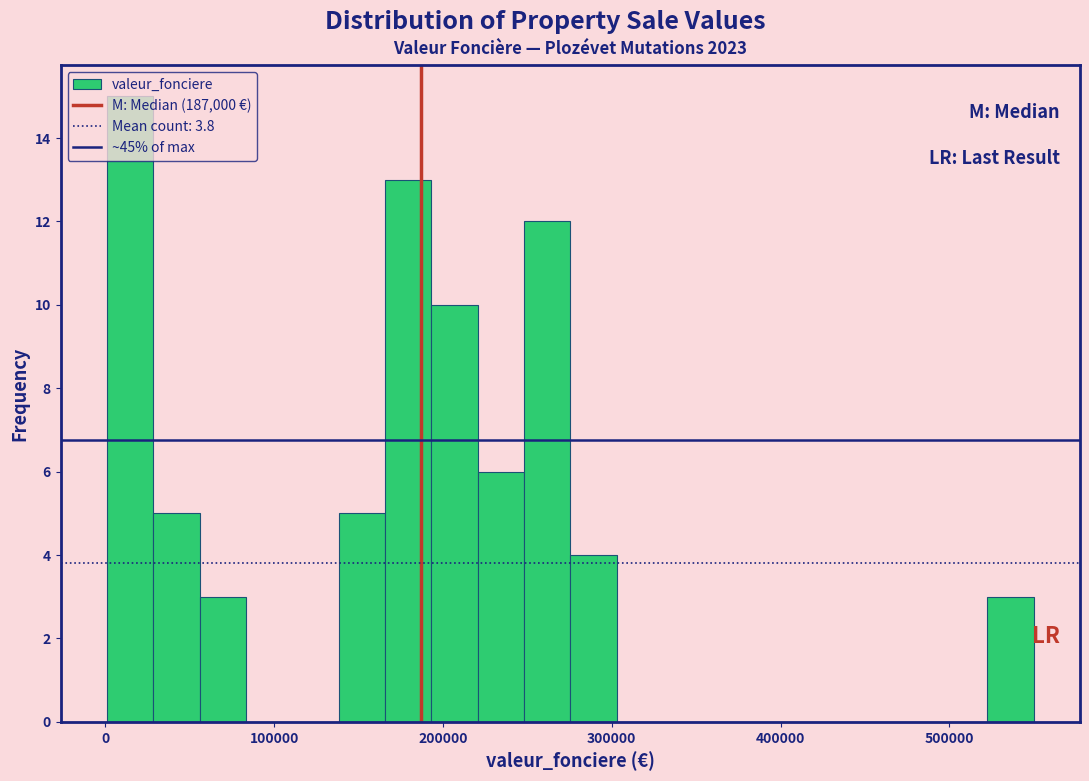

Read against the x-axis, roughly where is the centre of the tallest bar?

10000